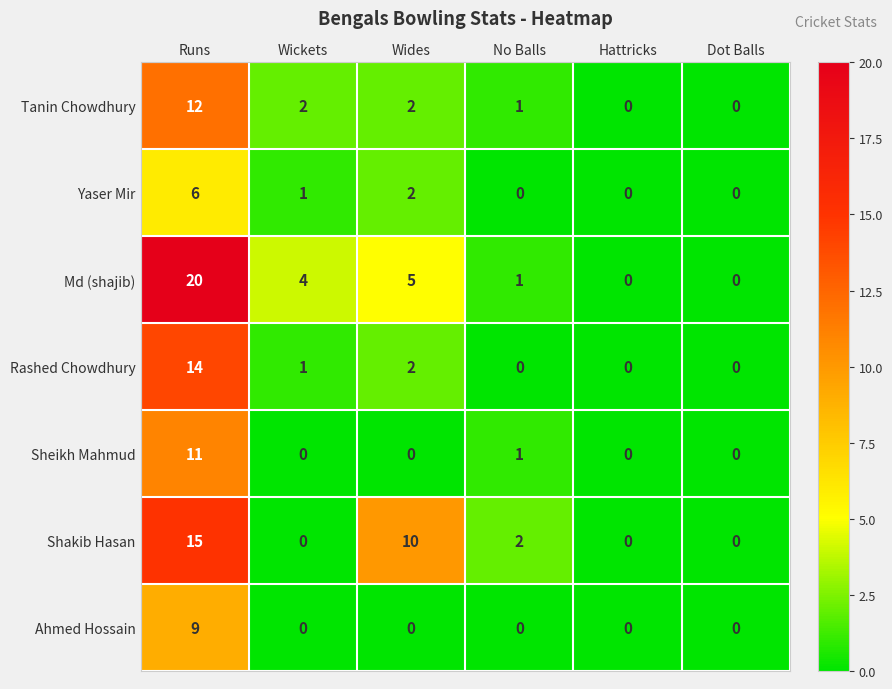

Which category has the highest value in the Shakib Hasan series?

Runs